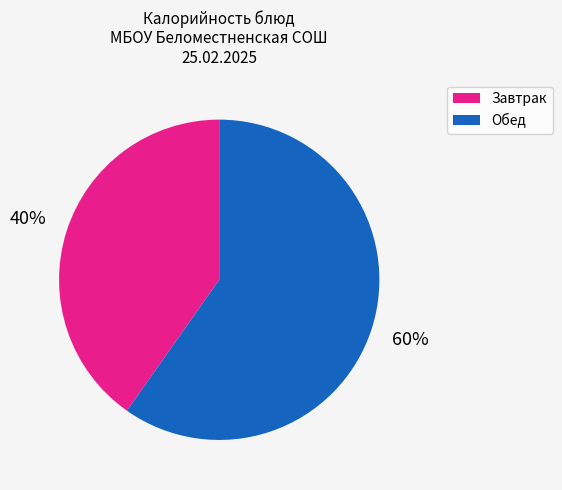

Is there any slice that represents more than half of the pie?

Yes